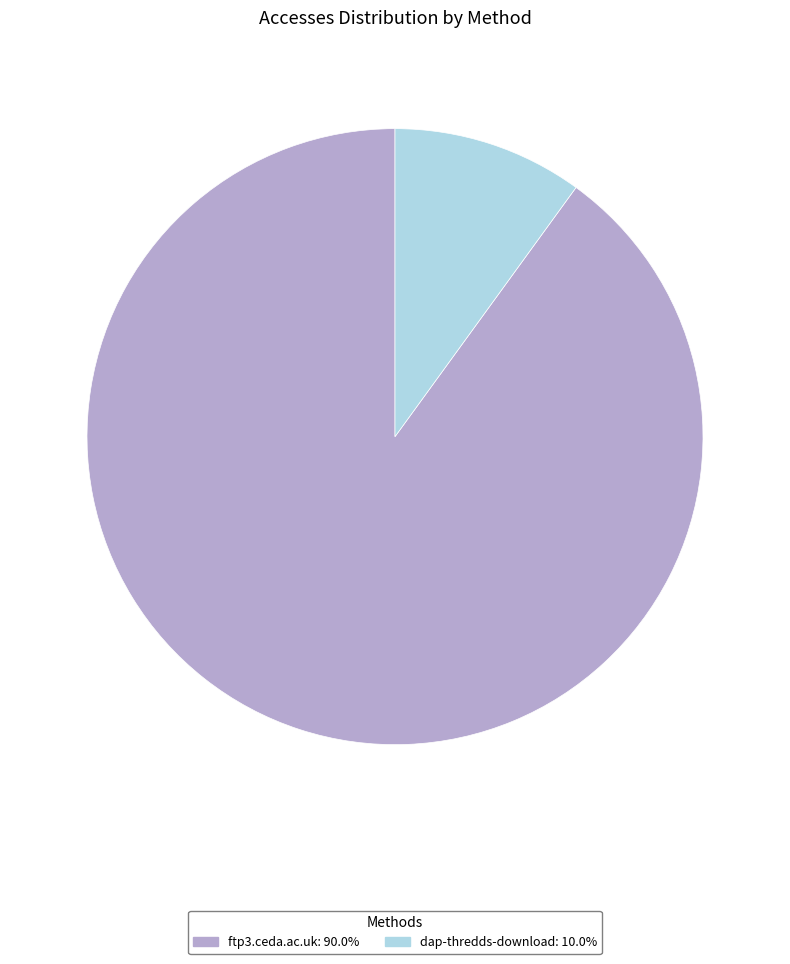

Do ftp3.ceda.ac.uk and dap-thredds-download together represent more than half of the pie?

Yes